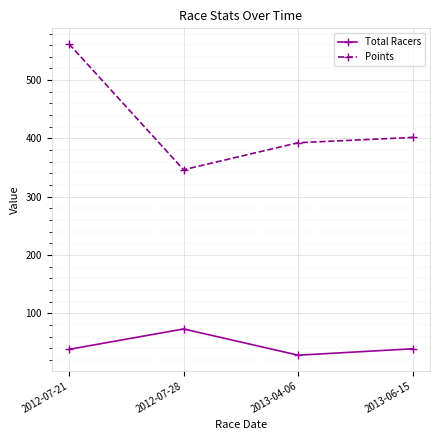

True or false: Points has a value of 401.7 at 2013-06-15.

True